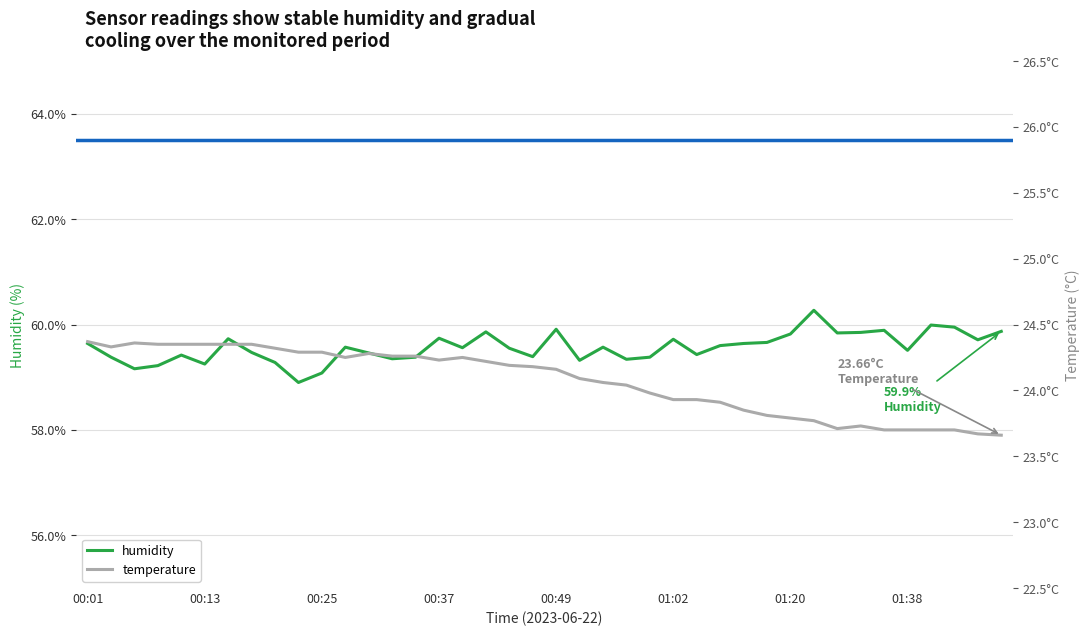

Is the value of temperature at 11 greater than the value of humidity at 26?

No